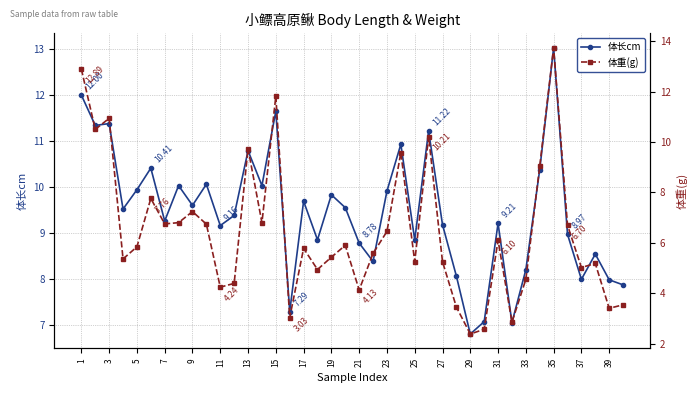

True or false: 体长cm has more than 2 points higher than both neighbors.

True